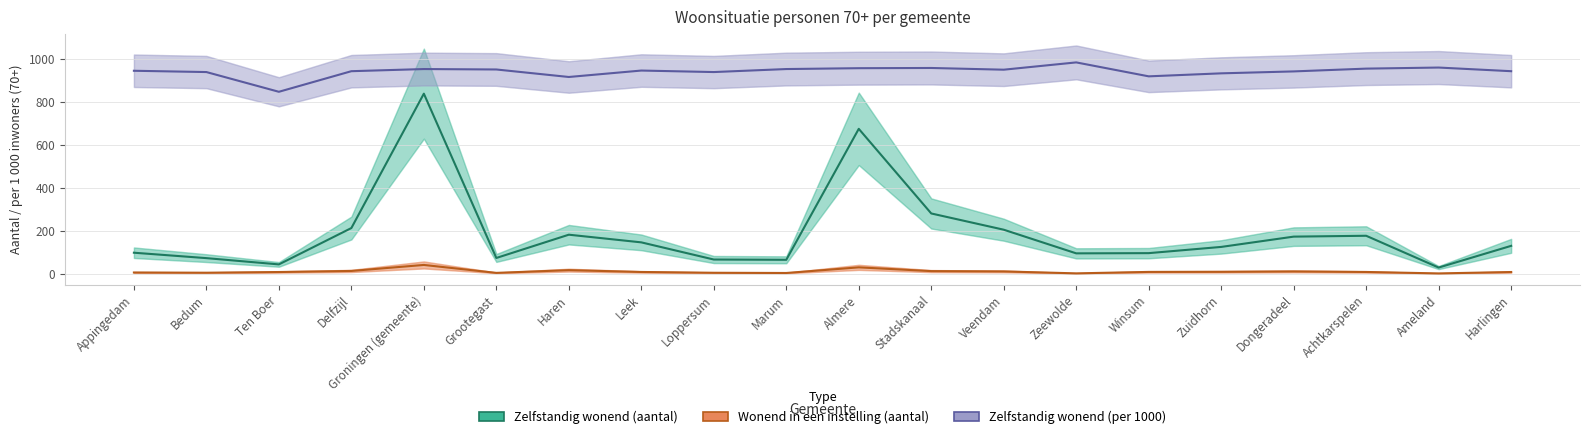

Which series has the largest total across all categories?

Zelfstandig wonend (per 1000)